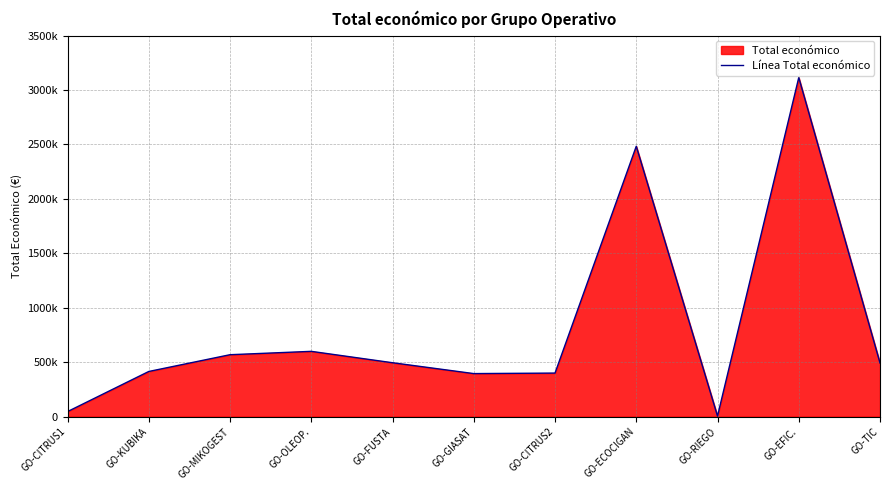

What is the difference between the maximum and minimum values?

3109898